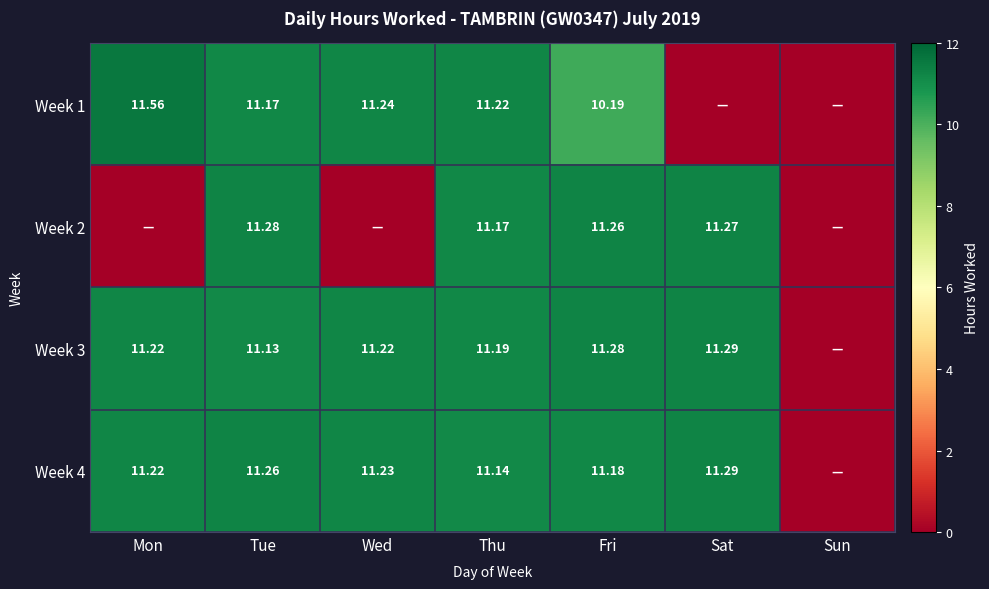

Is the value of Week 3 at Mon greater than the value of Week 2 at Fri?

No